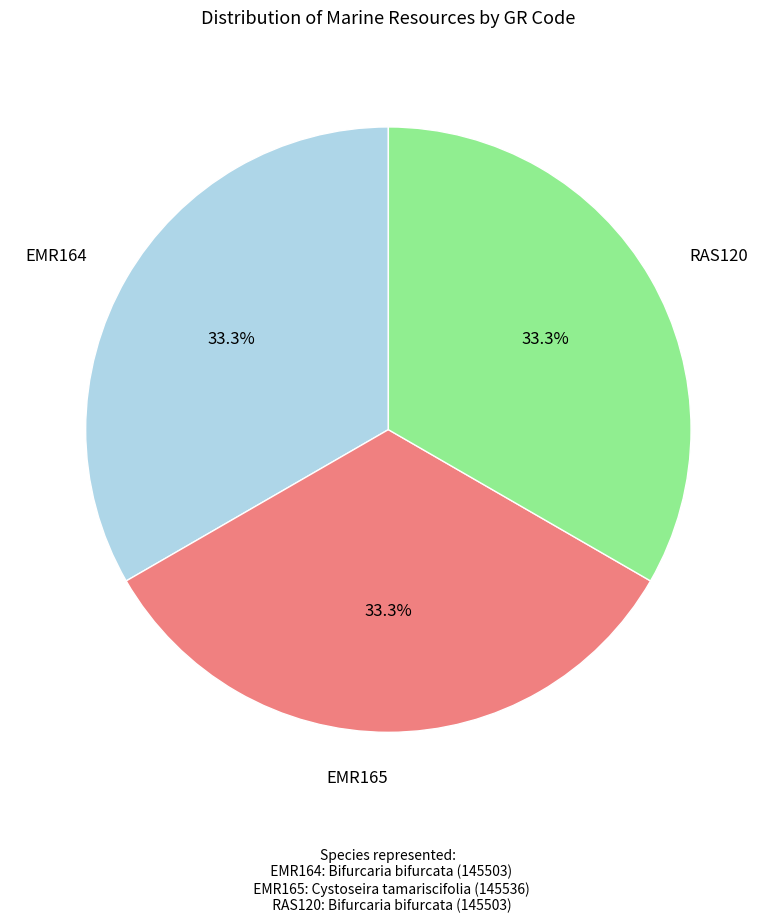

How many slices are in this pie chart?

3